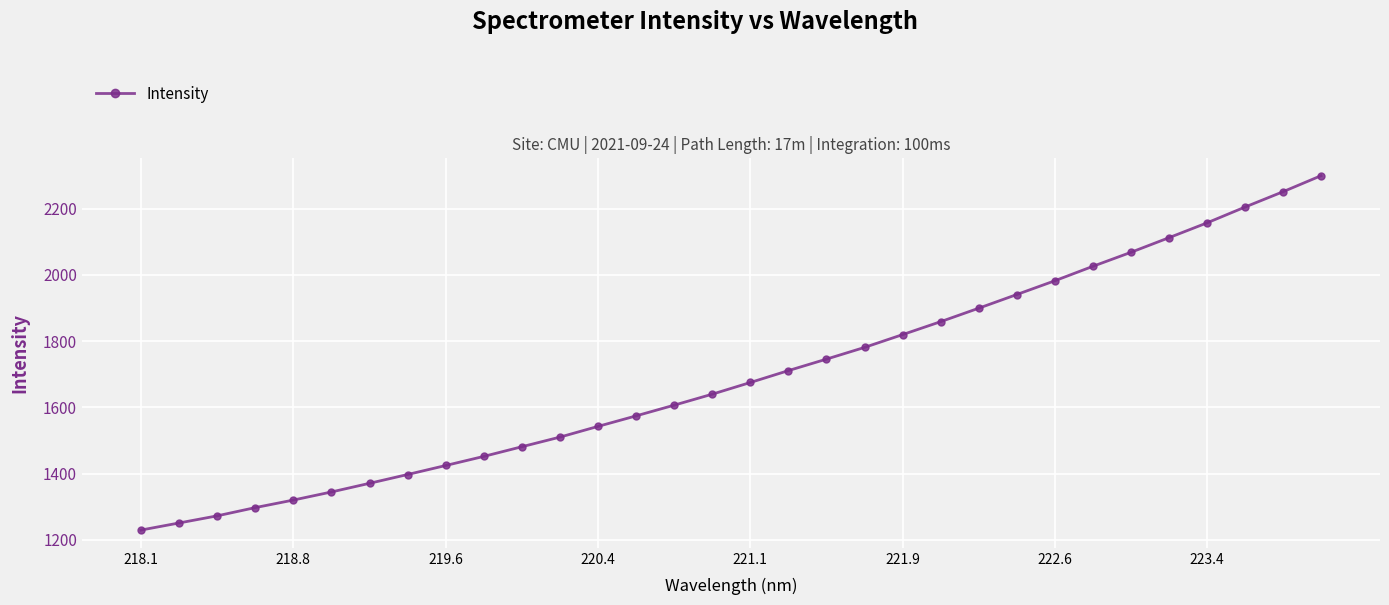

What is the value of the 15th point from the left?

1606.6